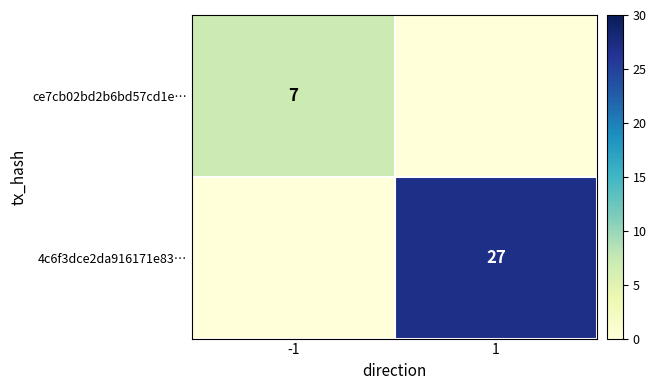

Is it true that 4c6f3dce2da916171e83… equals 8 at 1?

False